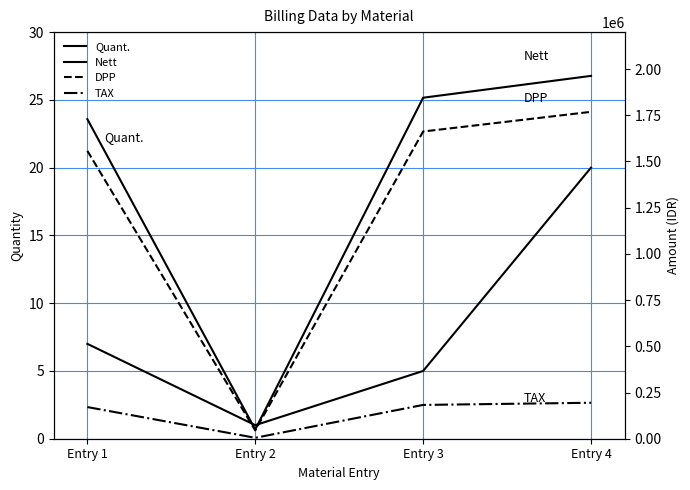

What is the sum of the TAX values at Entry 2 and Entry 3?

187793